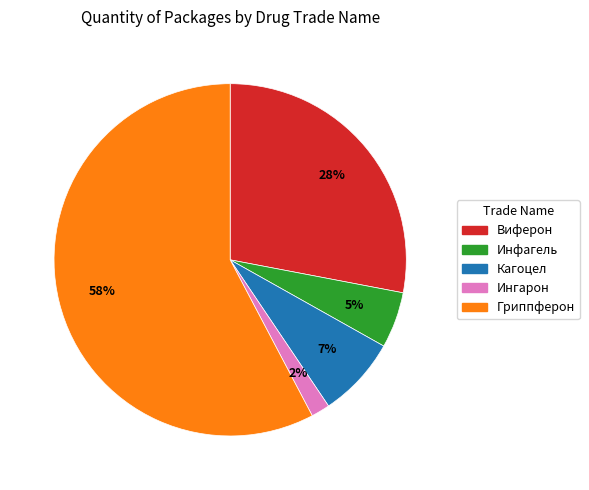

To the nearest percent, what is the difference between the Кагоцел and Виферон slice percentages?

21%